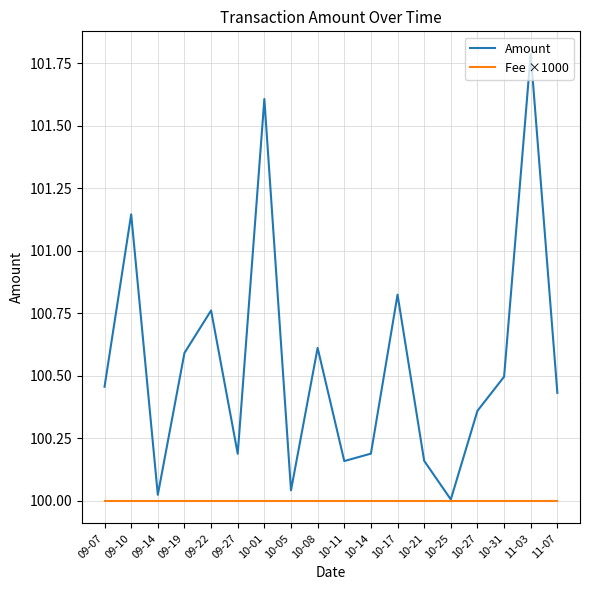

What are all the series names shown in the legend?

Amount, Fee ×1000